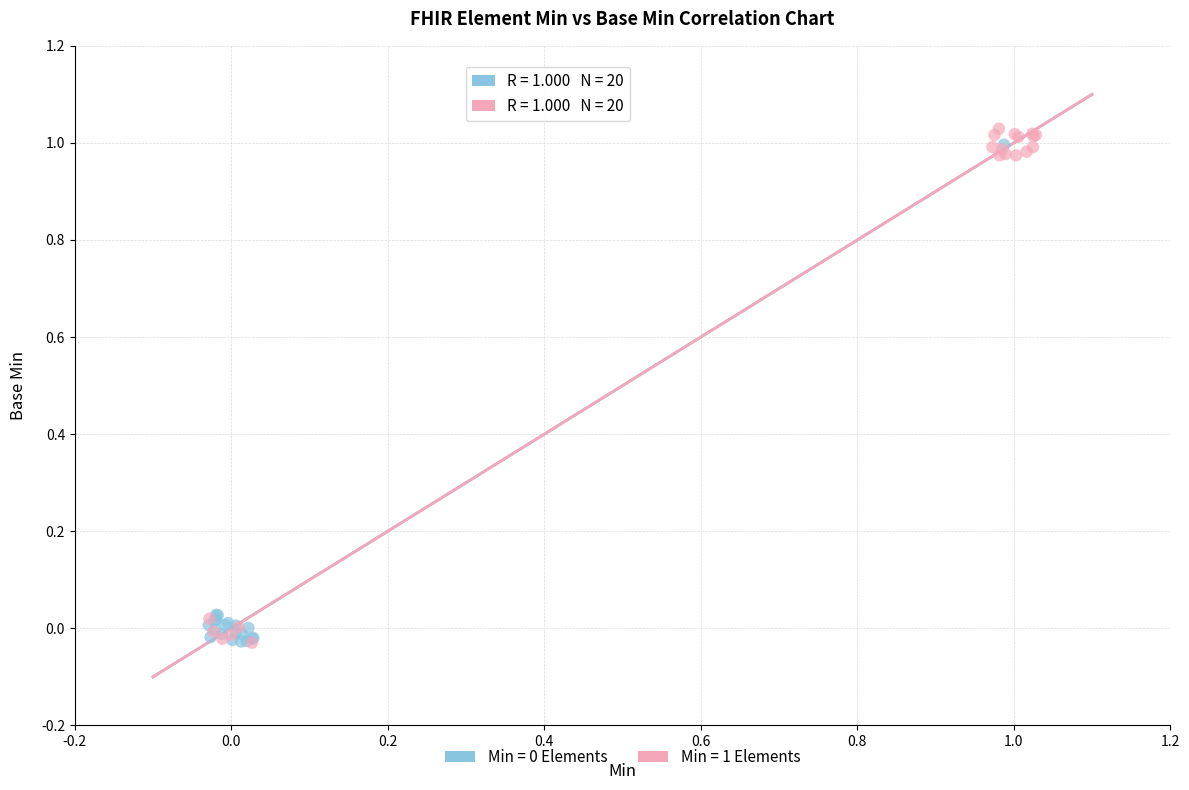

Which series has the widest spread of Y values?

Min = 1 Elements